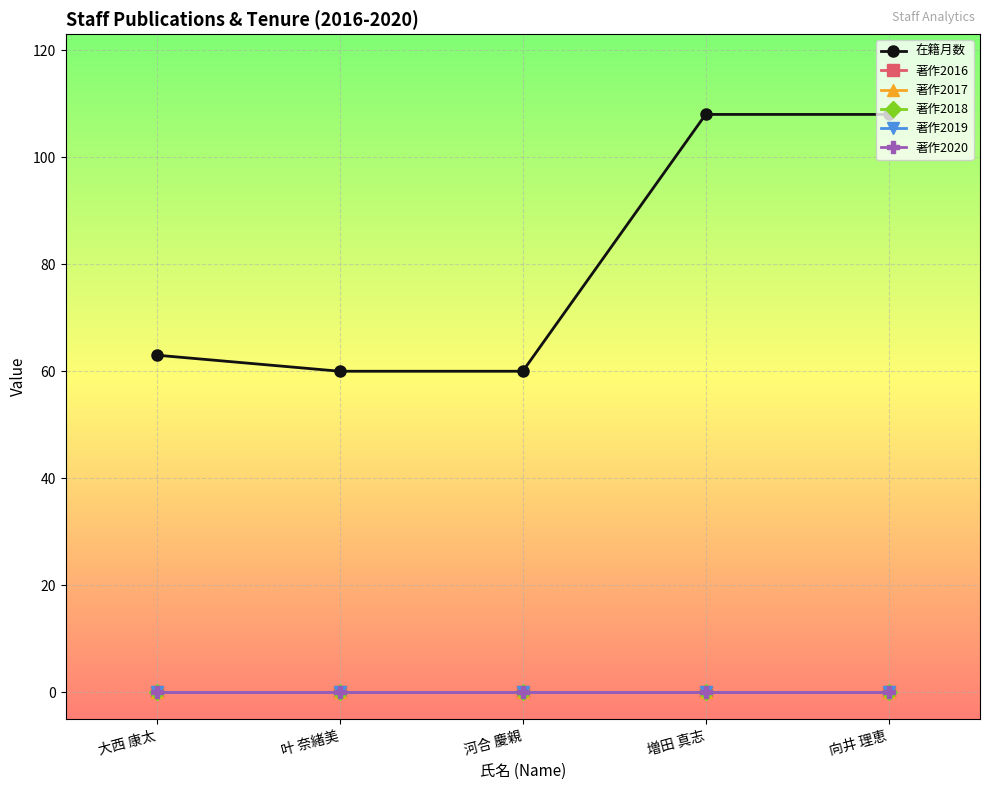

Rank the series at 河合 慶親 from highest to lowest value.

在籍月数, 著作2016, 著作2017, 著作2018, 著作2019, 著作2020